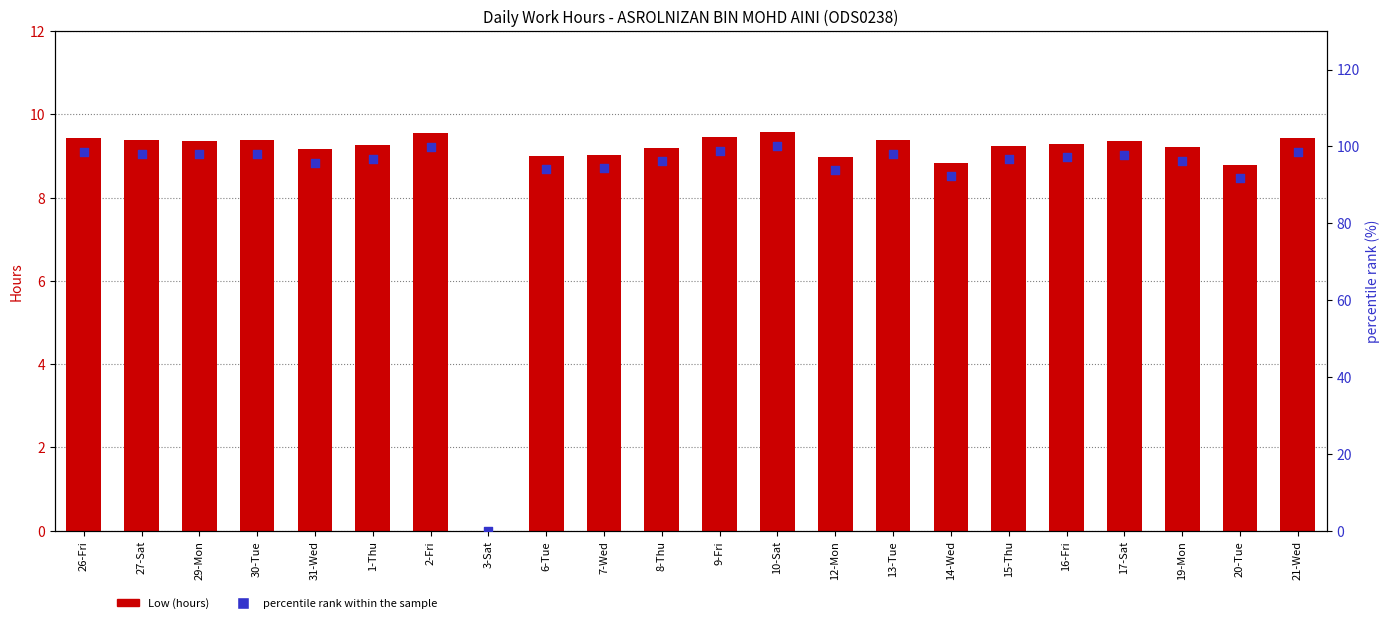

Which series contains the lowest Y value?

Low (hours)